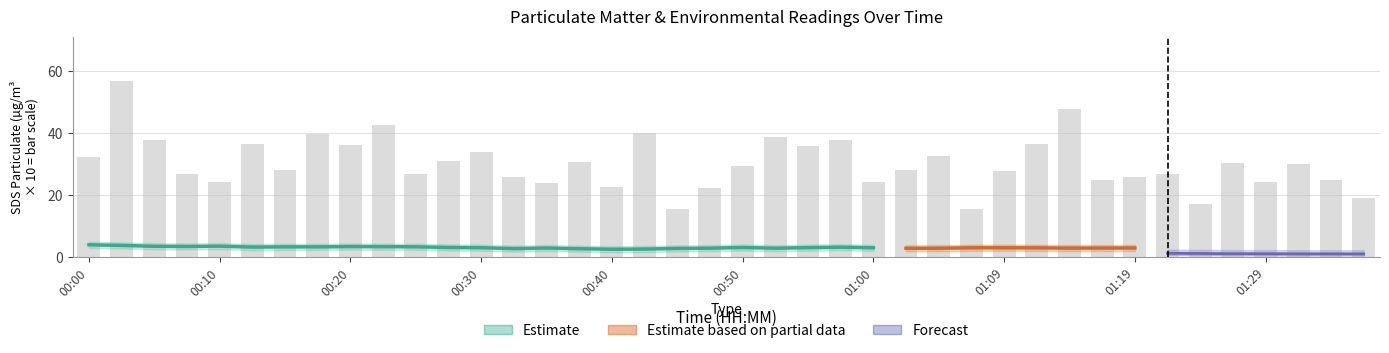

True or false: Temp has a value of 2.1 at 00:02.

False